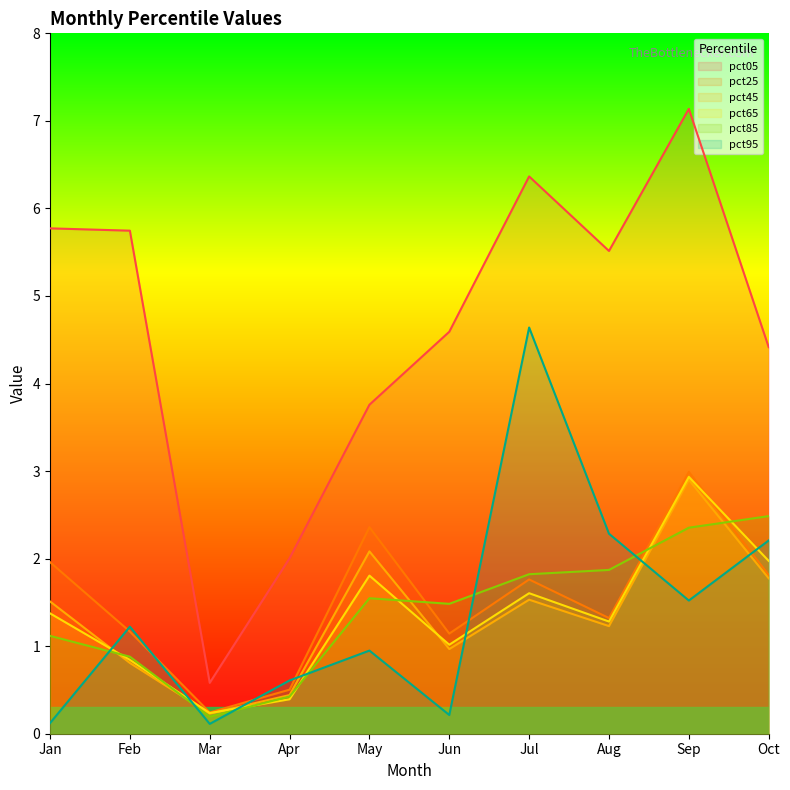

How many lines are shown in the chart?

6